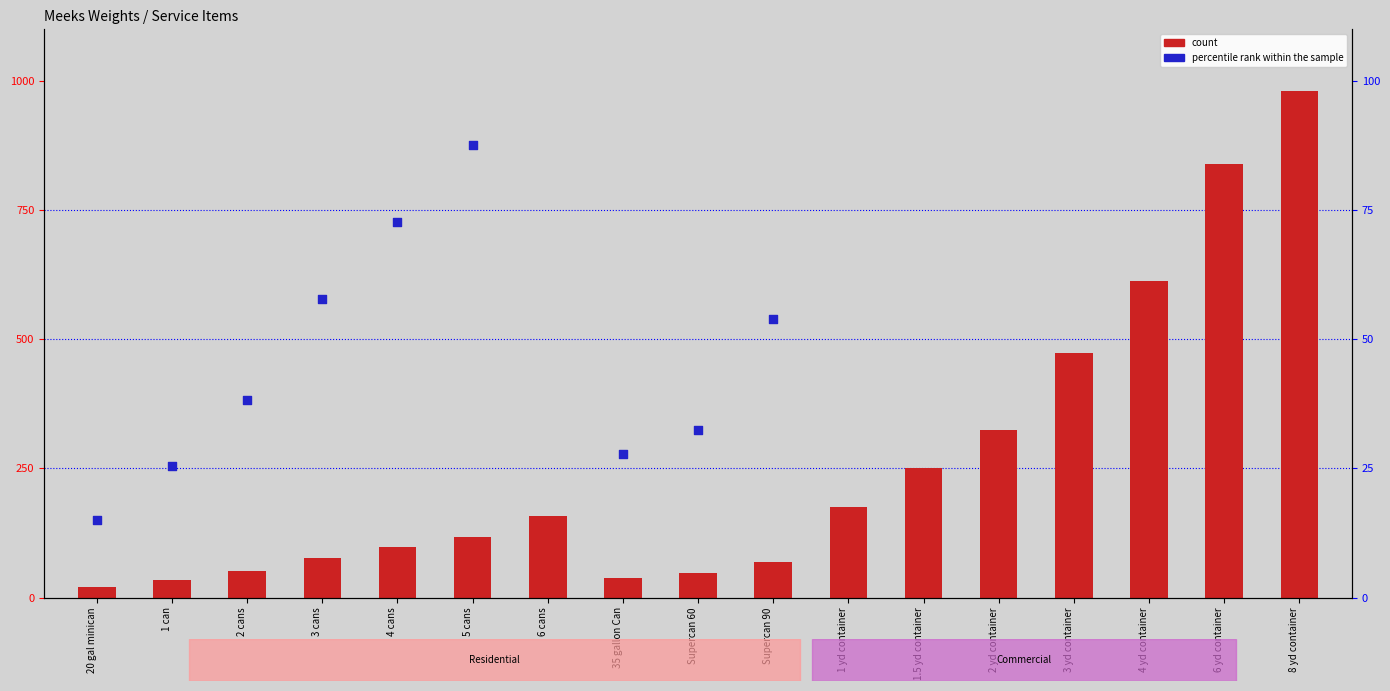

Which series reaches the minimum Y coordinate?

percentile rank within the sample